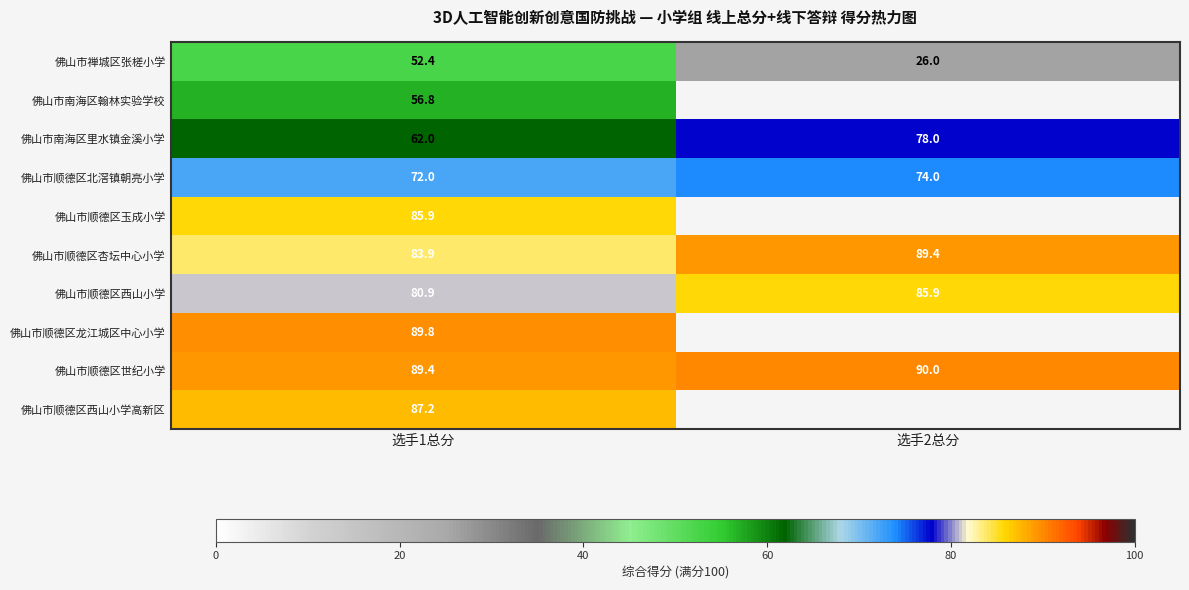

List the labels in order of 佛山市禅城区张槎小学 value, largest first.

选手1总分, 选手2总分